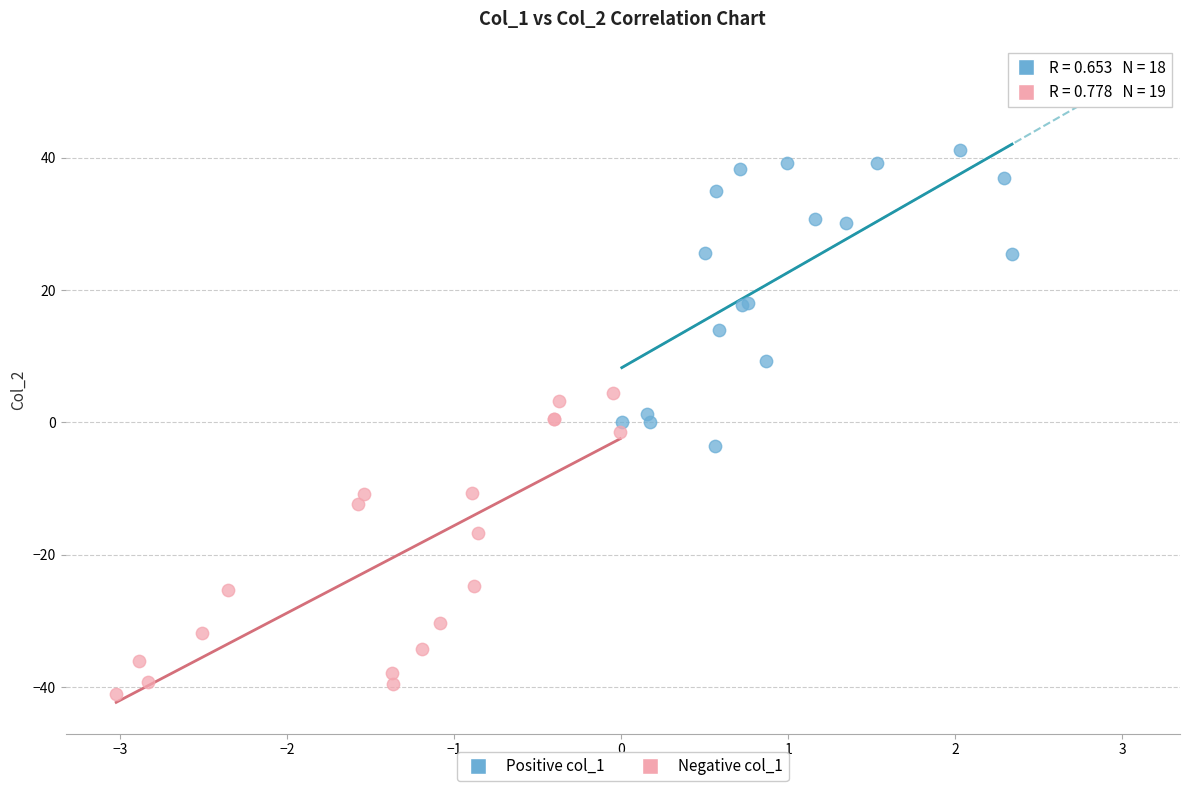

Which series reaches the minimum Y coordinate?

Negative col_1